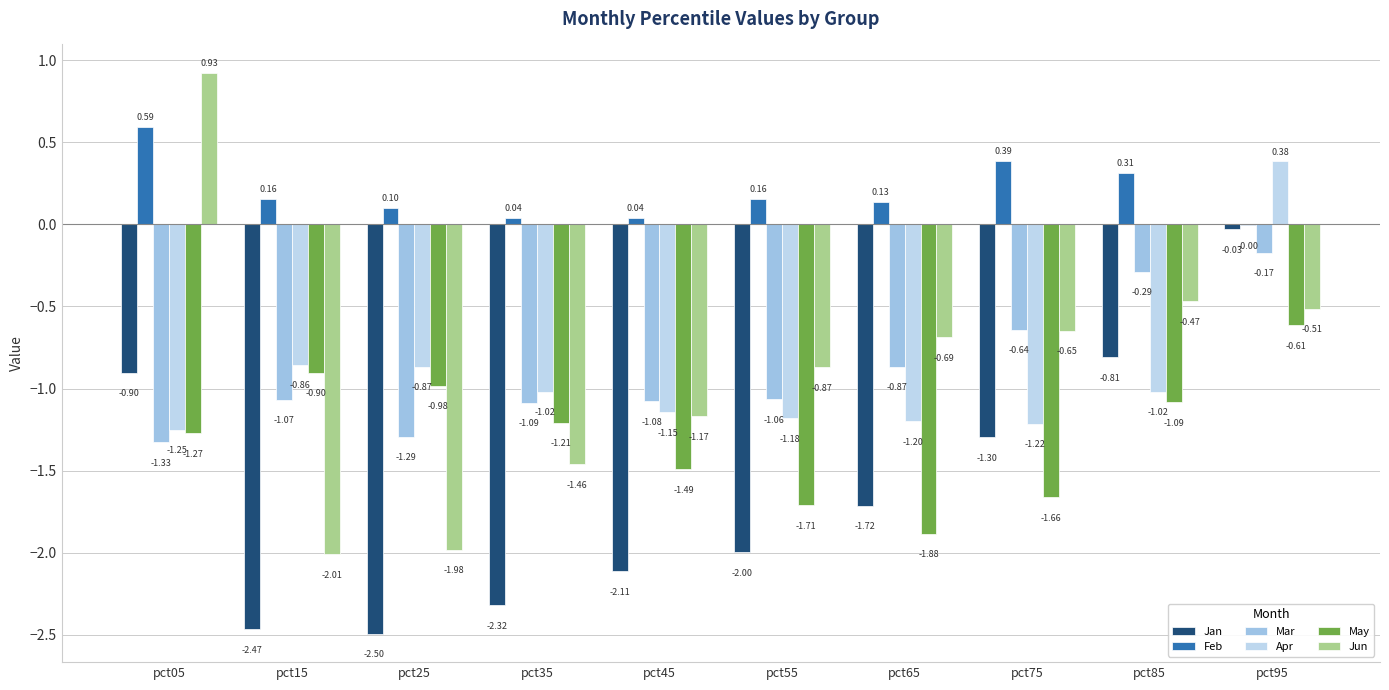

List the series in order of their peak value, lowest first.

May, Mar, Jan, Apr, Feb, Jun